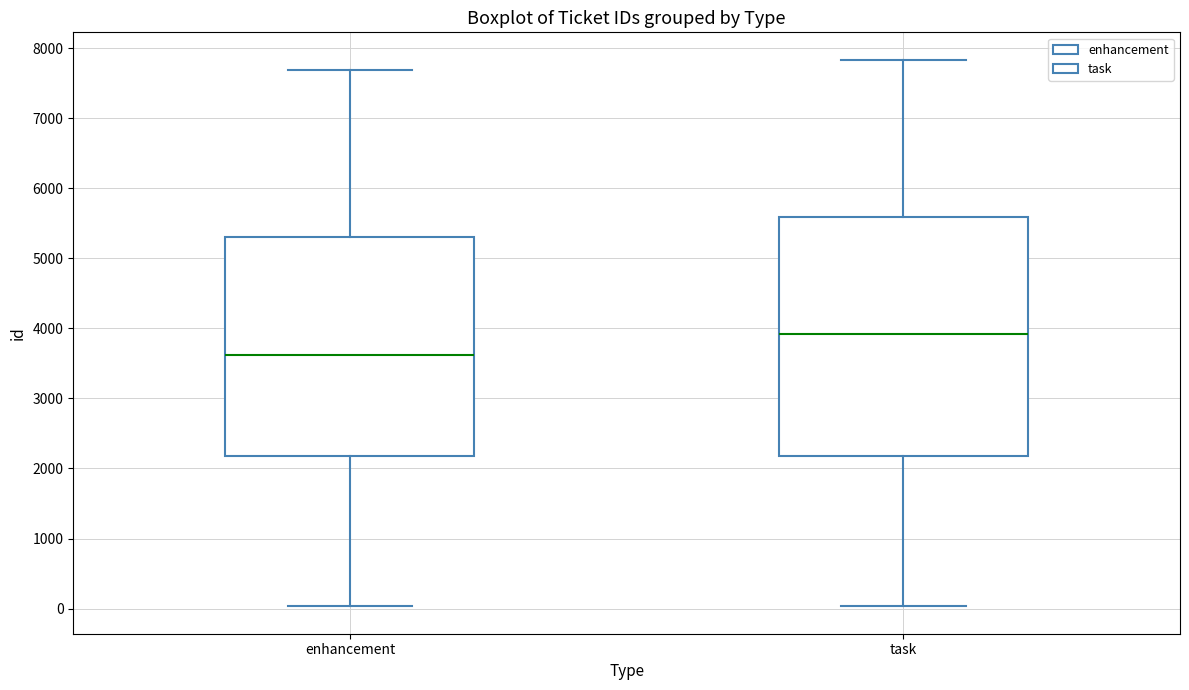

Which box's median line is the lowest?

enhancement